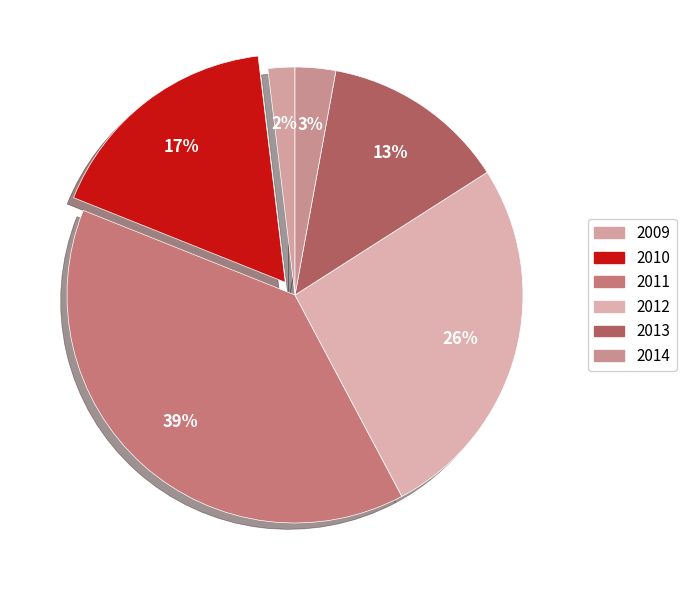

Which category has the smallest portion of the pie?

2009